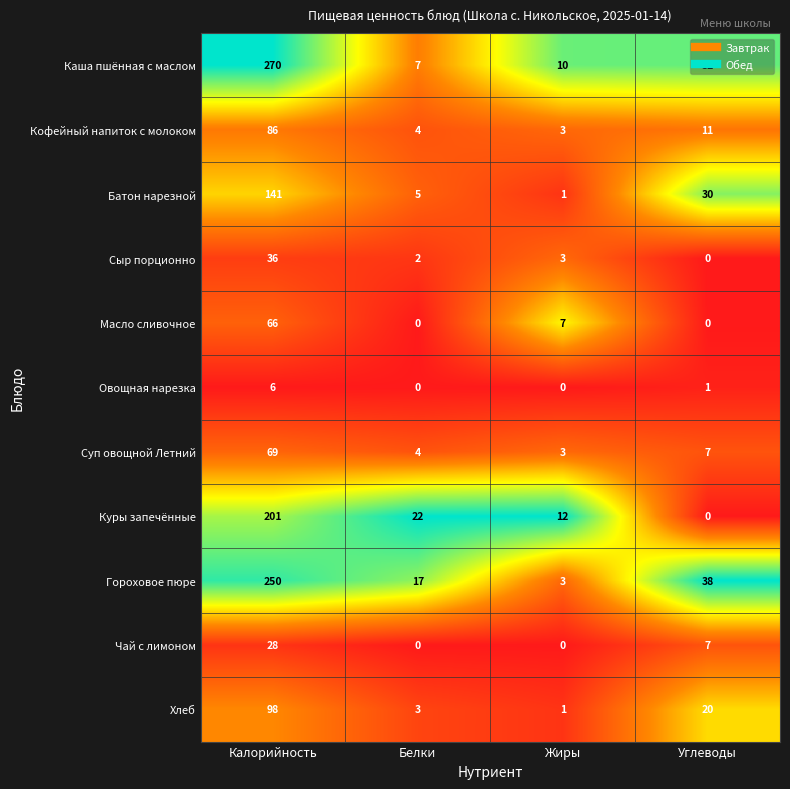

What is the sum of the Куры запечённые values at Калорийность and Белки?

223